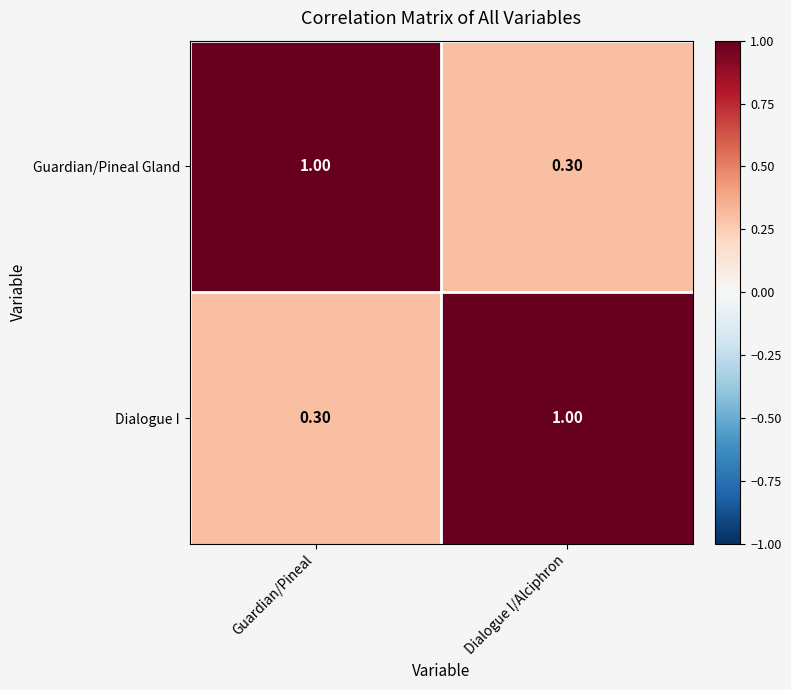

What is the sum of all Guardian/Pineal Gland values?

1.3